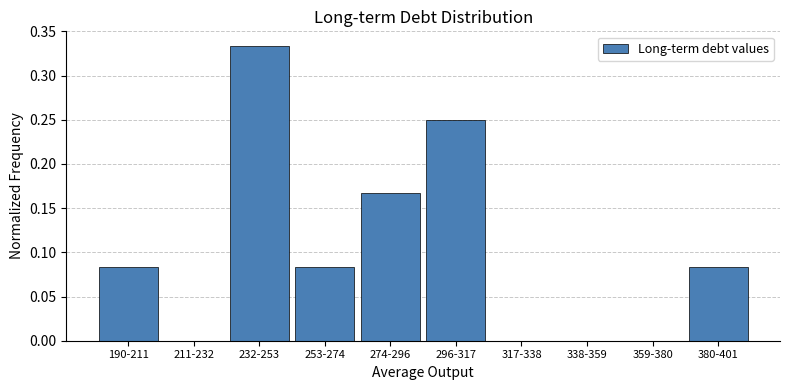

The chart shows a value of 0.2 at 359-380. True or false?

False